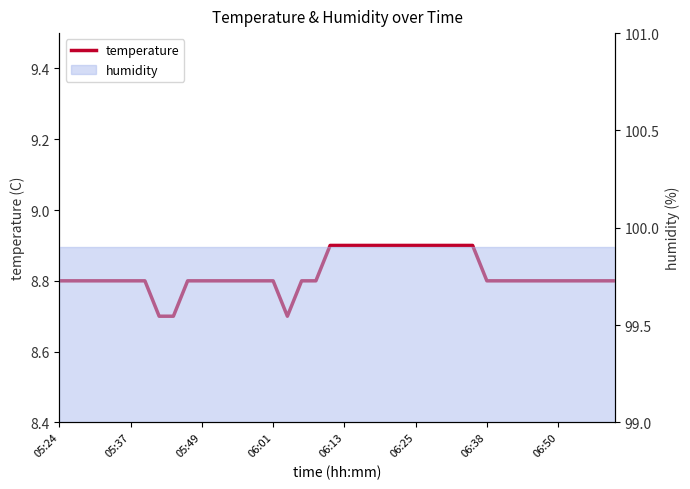

What is the ratio of the value at 32 to the value at 26?

1.0